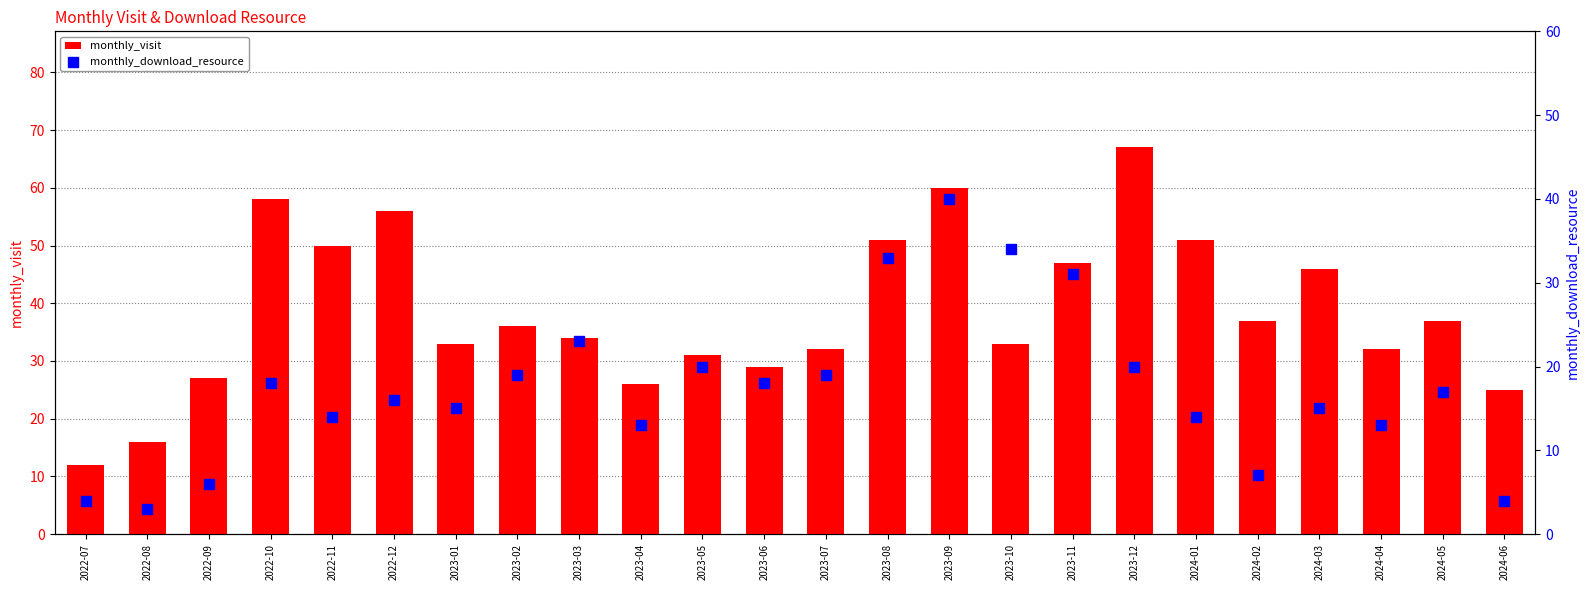

Which series has the largest total across all categories?

monthly_visit